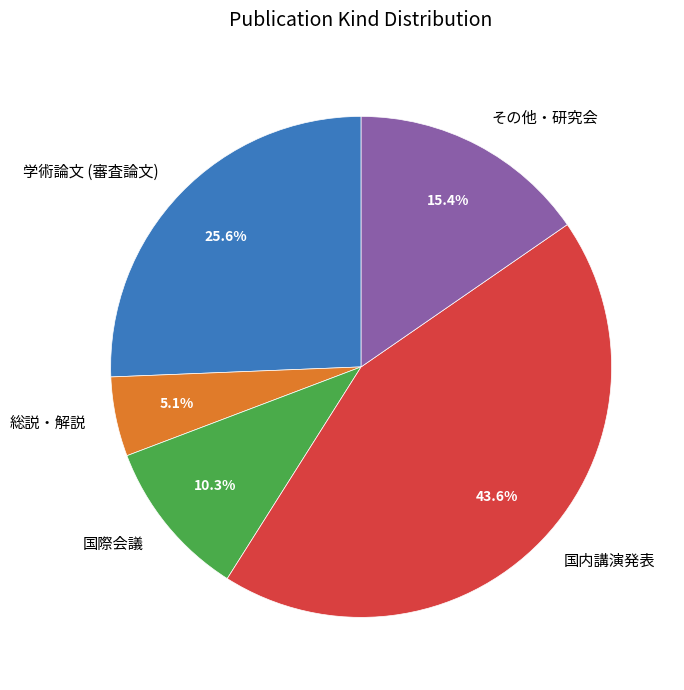

Is there a majority slice in this chart?

No